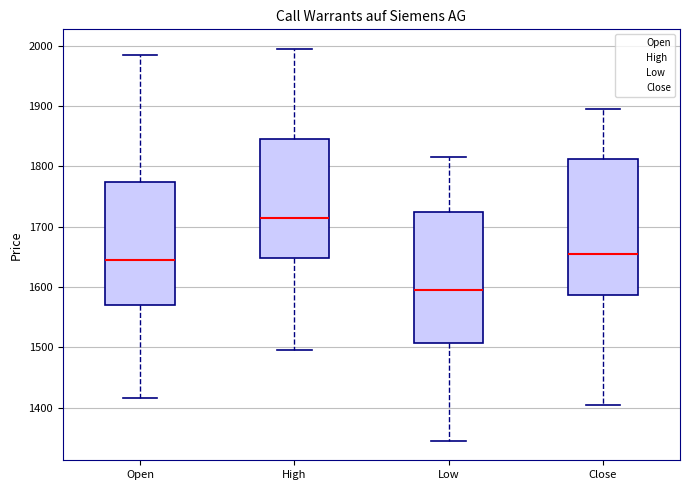

Reading left to right, transcribe this box plot: for each box, give where its median line is, the range the box spans, and where its two whiskers end, as read against the y-axis. The values are not printed on the chart, so give them approximately, as read against the axis.

Open: median 1650, box 1570 to 1780, whiskers 1420 to 1990
High: median 1720, box 1650 to 1850, whiskers 1500 to 2000
Low: median 1600, box 1510 to 1730, whiskers 1350 to 1820
Close: median 1660, box 1590 to 1810, whiskers 1410 to 1900